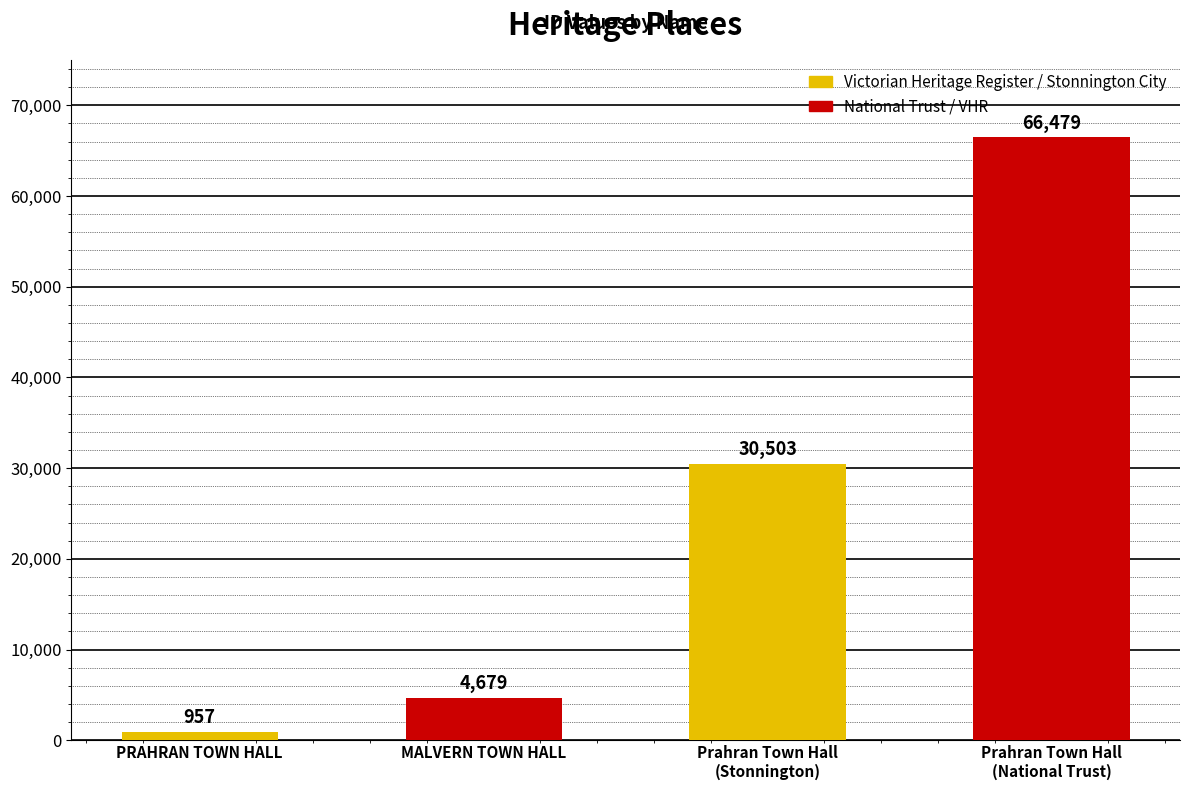

What is the smallest value displayed?

957